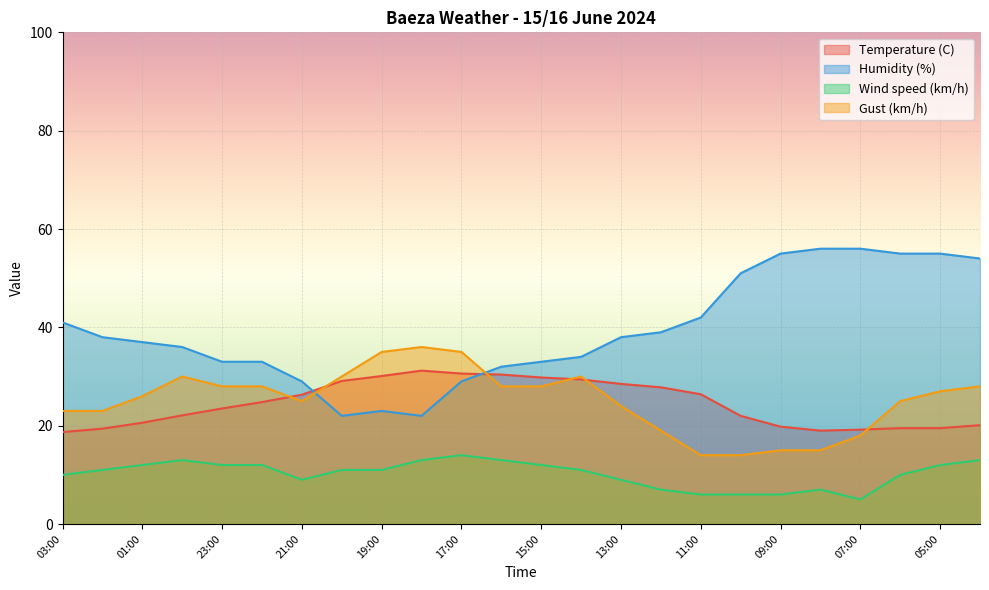

Which category has the highest value across all series?

08:00